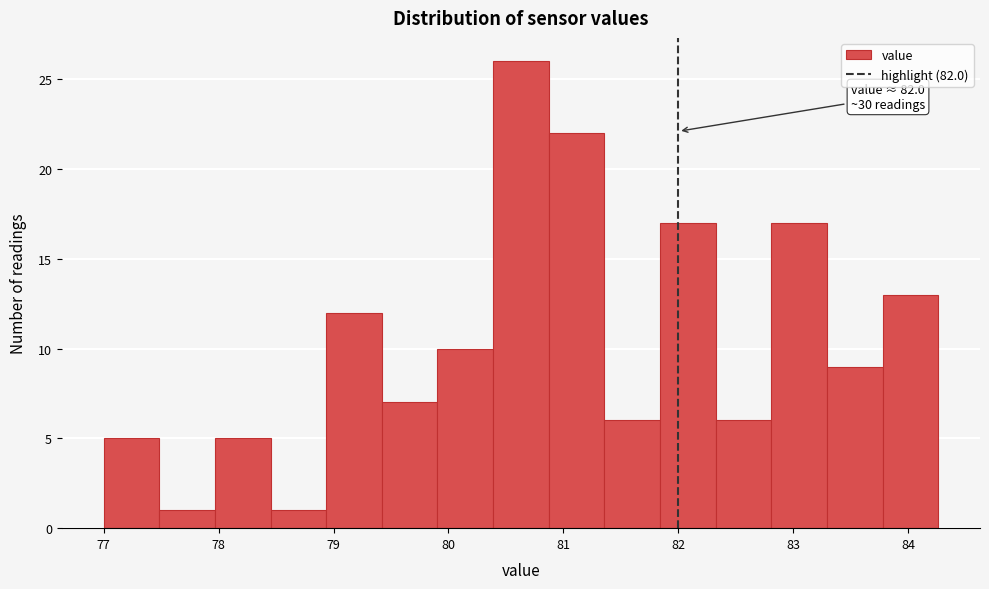

Over which range of the x-axis is the bar tallest?

80.4 to 80.9